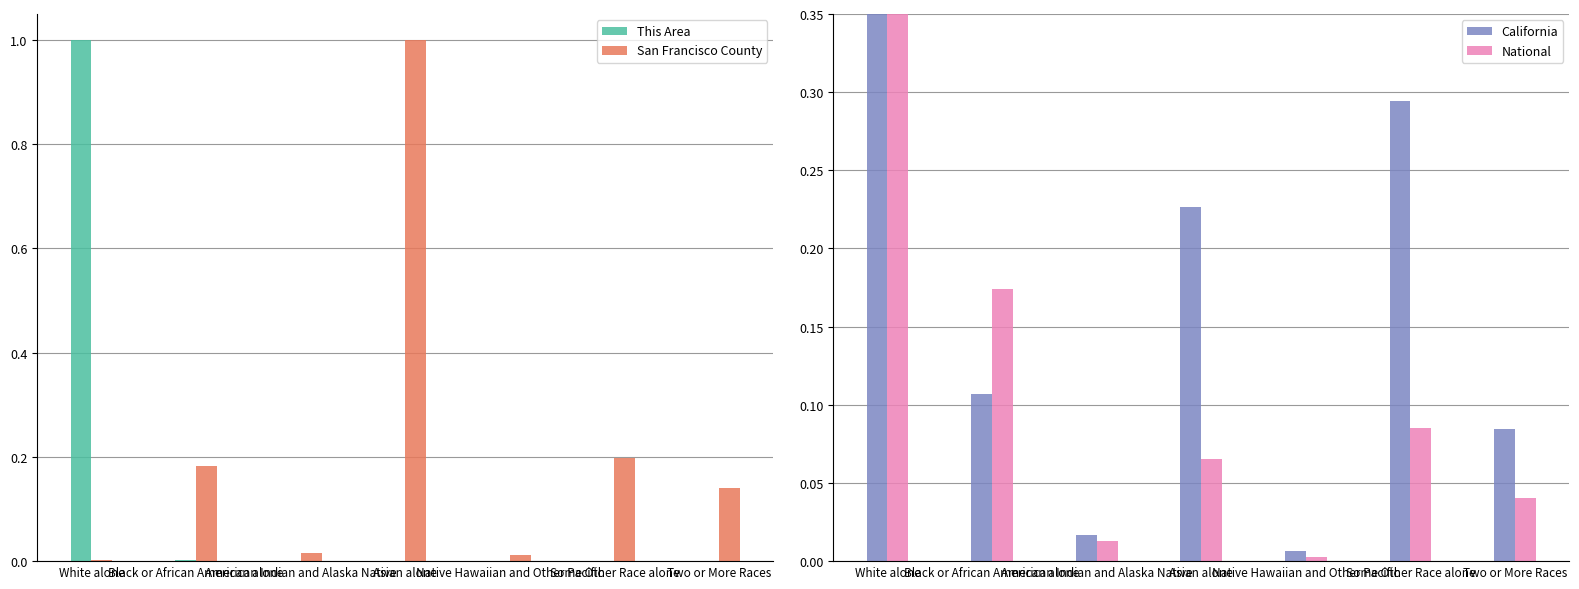

At which category is the sum across all series the highest?

White alone